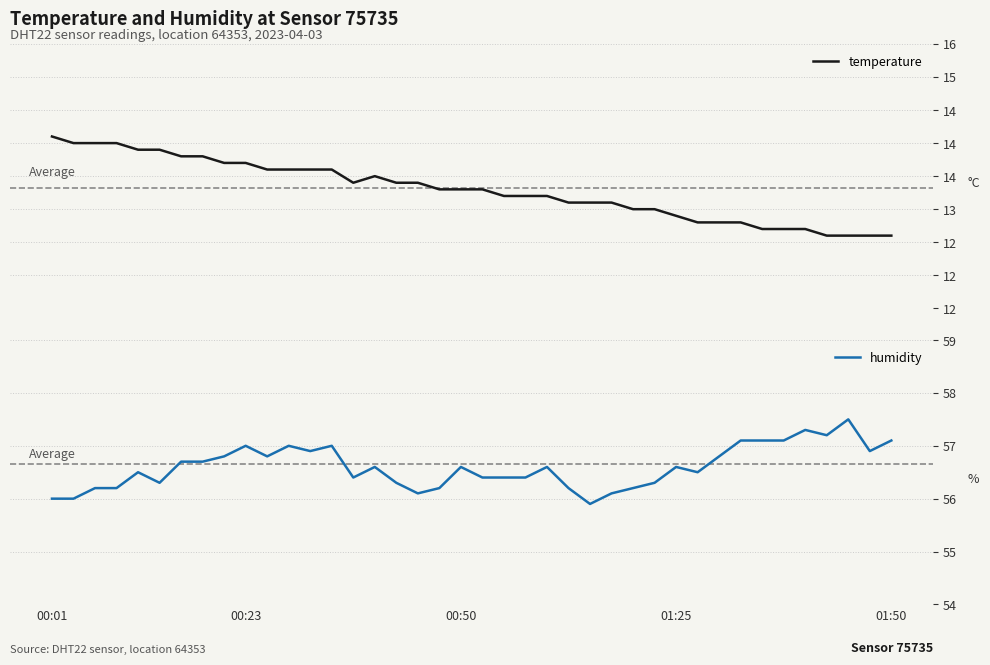

True or false: humidity and temperature intersect in this chart.

False